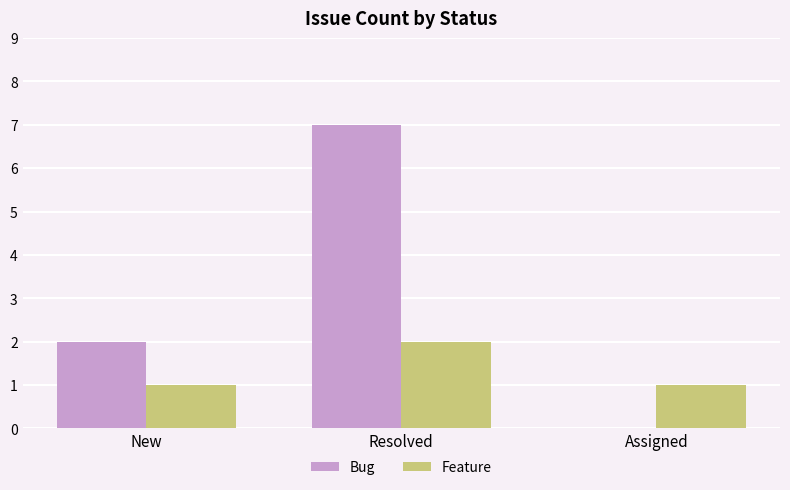

Reading left to right, what are all the values shown in this chart?

Bug: 2	7	0
Feature: 1	2	1